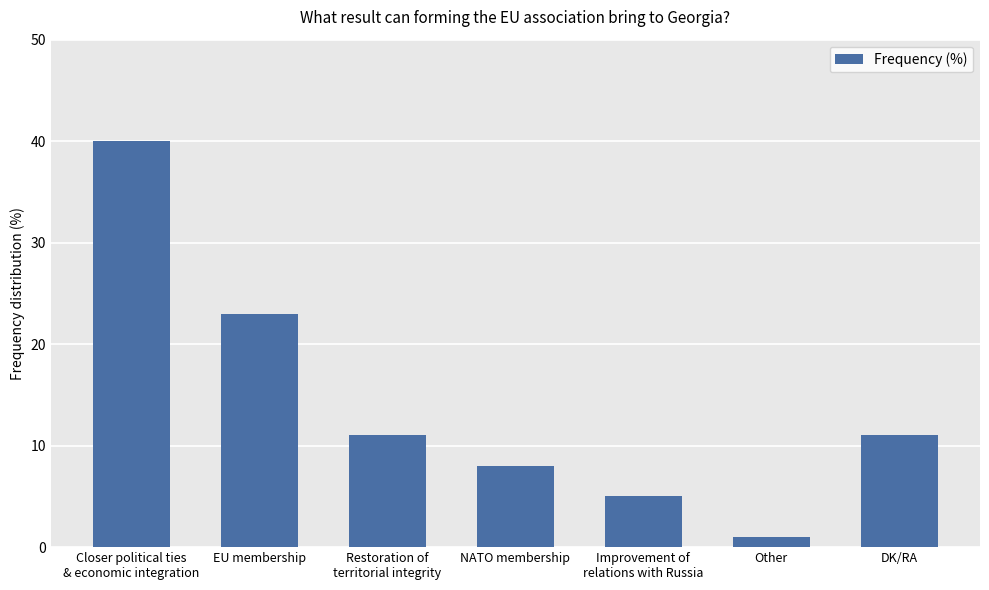

What is the label of the 4th bar from the left?

NATO membership